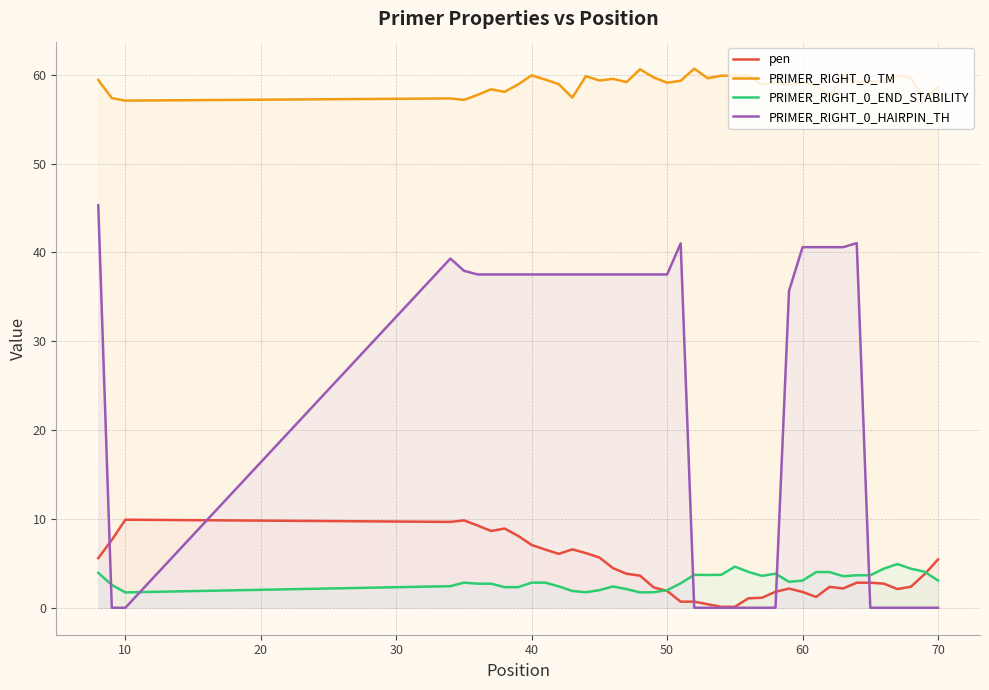

How many interior local peaks does the PRIMER_RIGHT_0_HAIRPIN_TH series have?

3